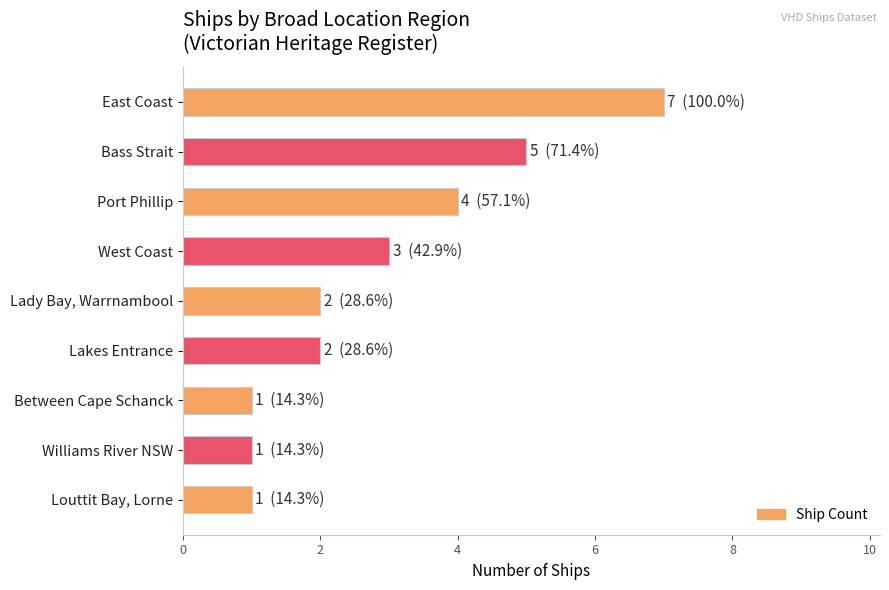

What position from the top is Williams River NSW?

8